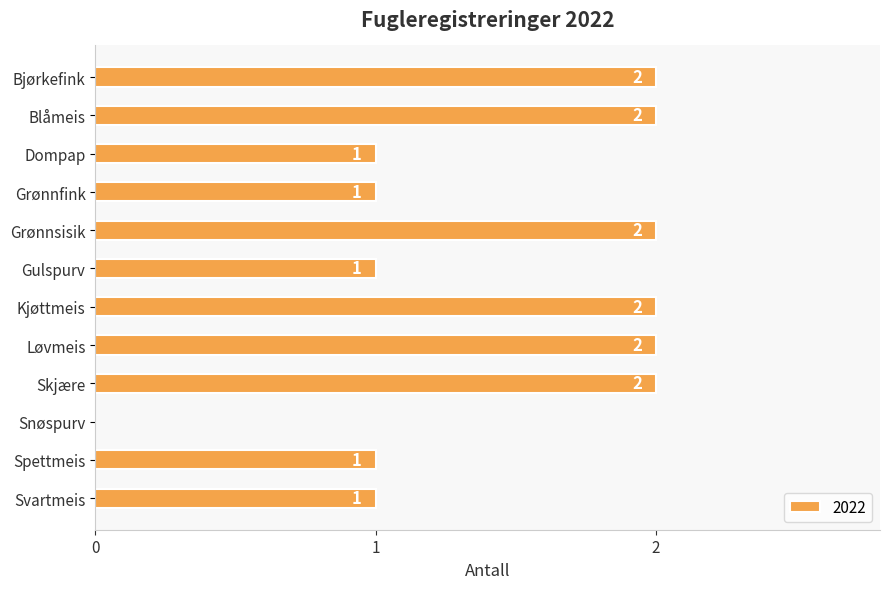

What is the sum of the values at Blåmeis and Skjære?

4